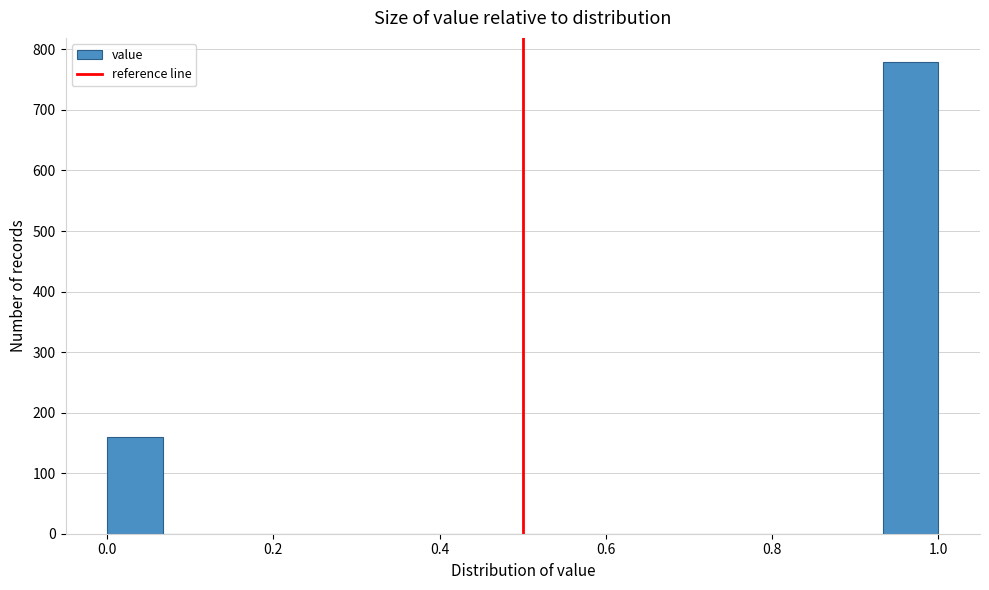

Read against the x-axis, roughly where is the centre of the tallest bar?

0.96